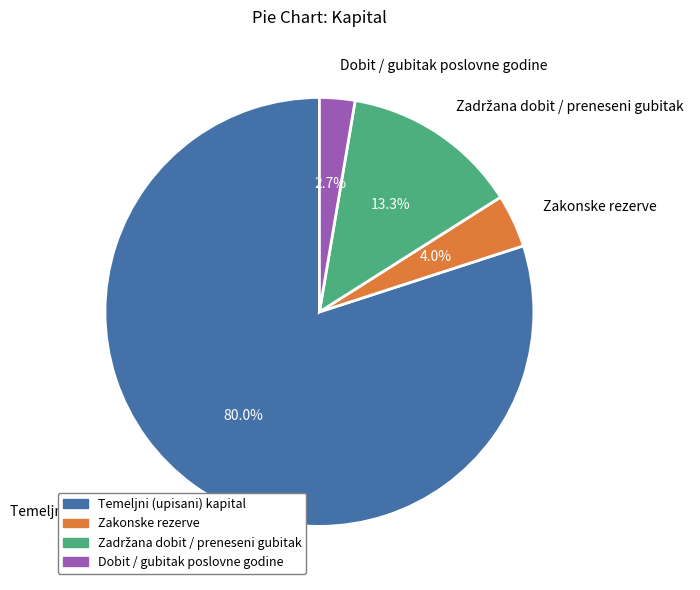

Is there a majority slice in this chart?

Yes